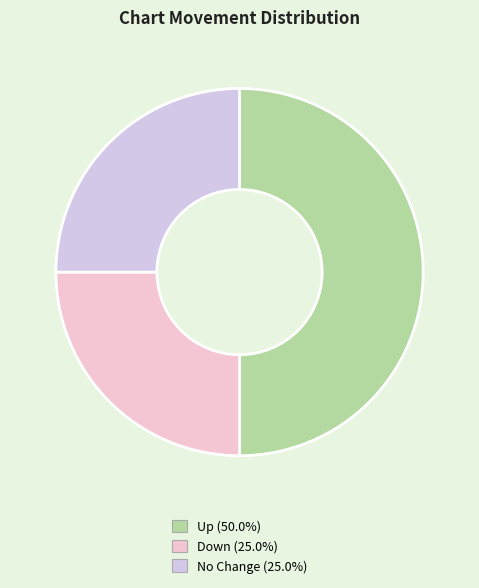

Count the number of slices in the pie.

3